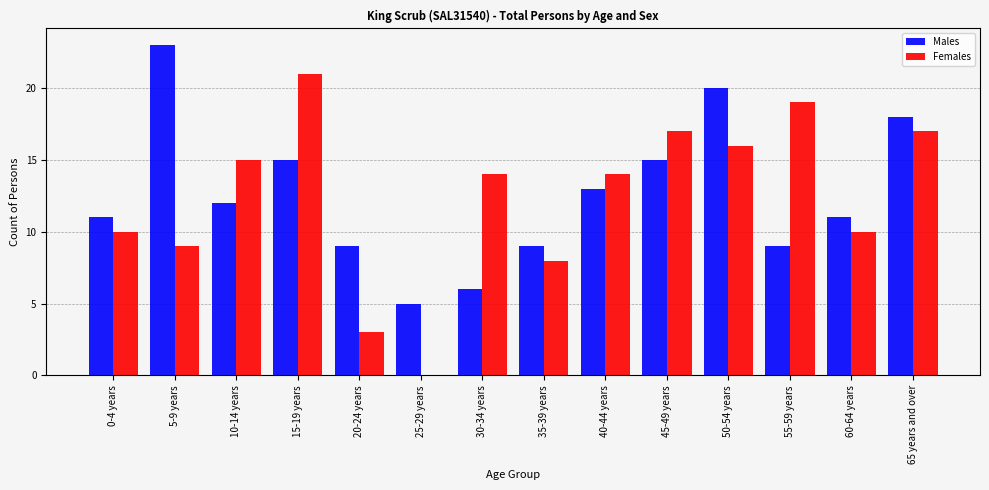

Which series changed the most between 20-24 years and 65 years and over?

Females